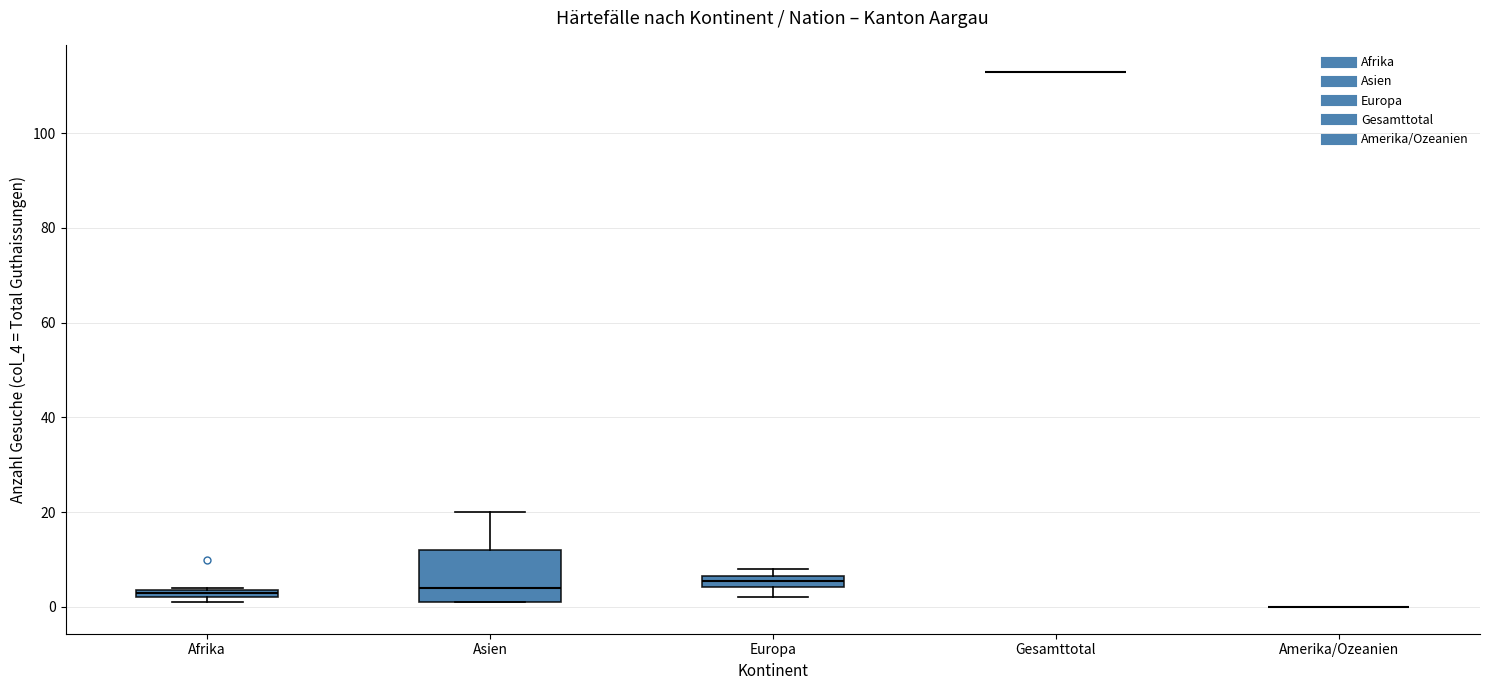

Which box is the tallest, from its lower edge to its upper edge?

Asien